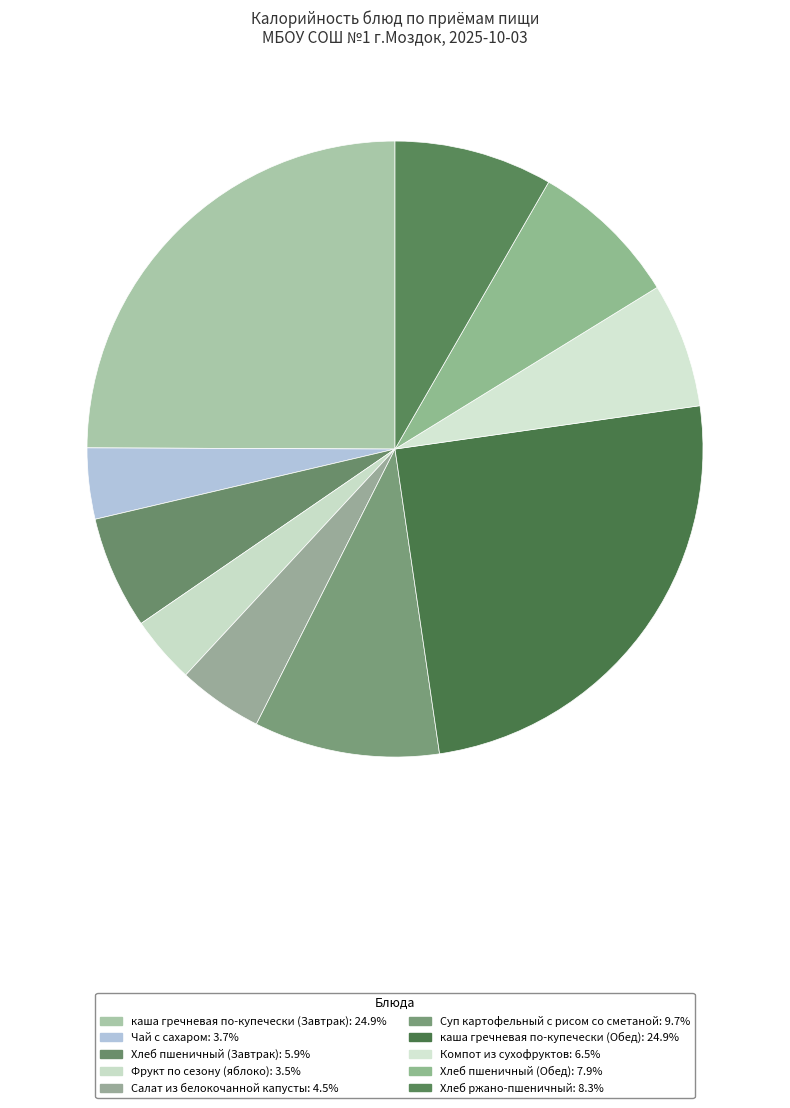

The Хлеб пшеничный (Завтрак) slice represents 6% of the pie. True or false?

True